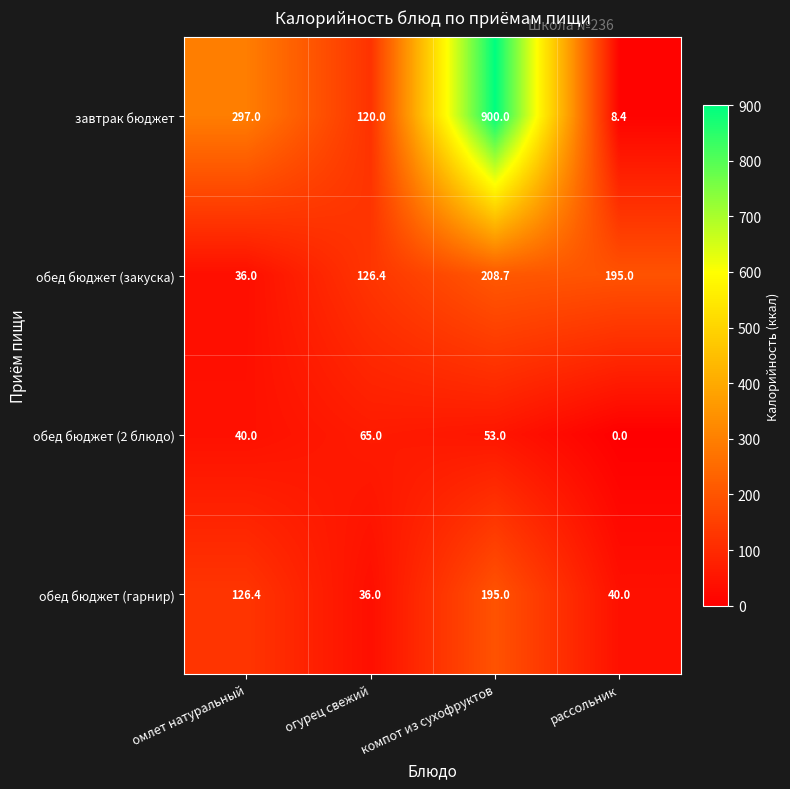

Reading left to right, what are all the values shown in this chart?

завтрак бюджет: омлет натуральный=297.0	огурец свежий=120.0	компот из сухофруктов=900.0	рассольник=8.4
обед бюджет (закуска): омлет натуральный=36.0	огурец свежий=126.4	компот из сухофруктов=208.7	рассольник=195.0
обед бюджет (2 блюдо): омлет натуральный=40.0	огурец свежий=65.0	компот из сухофруктов=53.0	рассольник=0.0
обед бюджет (гарнир): омлет натуральный=126.4	огурец свежий=36.0	компот из сухофруктов=195.0	рассольник=40.0